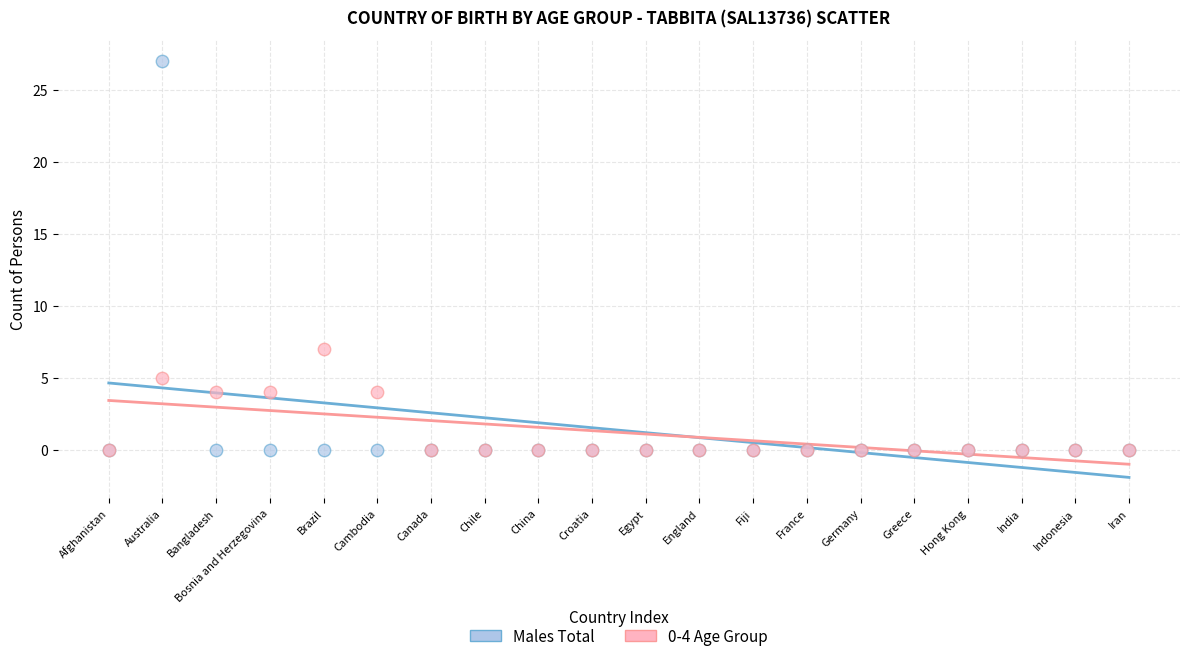

Across all series, what Y value is closest to 13?

7